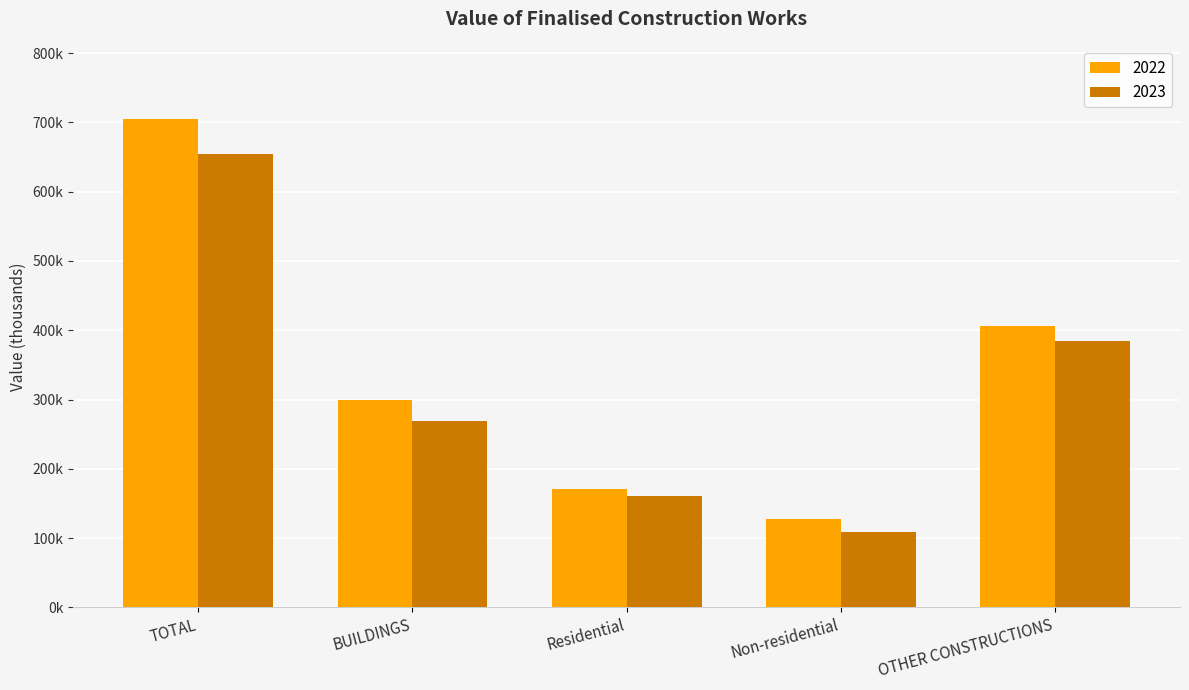

What is the difference between the second highest and second lowest values in the 2023 series?

223467